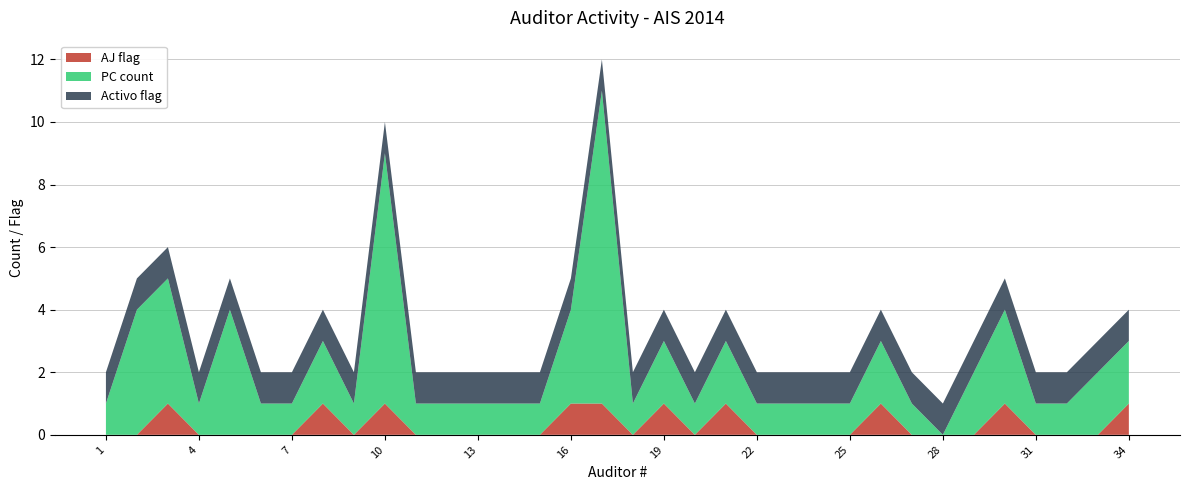

Reading left to right, extract all data points from this chart.

PC count: 1=1	2=4	3=4	4=1	5=4	6=1	7=1	8=2	9=1	10=8	11=1	12=1	13=1	14=1	15=1	16=3	17=10	18=1	19=2	20=1	21=2	22=1	23=1	24=1	25=1	26=2	27=1	28=0	29=2	30=3	31=1	32=1	33=2	34=2
AJ flag: 1=0	2=0	3=1	4=0	5=0	6=0	7=0	8=1	9=0	10=1	11=0	12=0	13=0	14=0	15=0	16=1	17=1	18=0	19=1	20=0	21=1	22=0	23=0	24=0	25=0	26=1	27=0	28=0	29=0	30=1	31=0	32=0	33=0	34=1
Activo flag: 1=1	2=1	3=1	4=1	5=1	6=1	7=1	8=1	9=1	10=1	11=1	12=1	13=1	14=1	15=1	16=1	17=1	18=1	19=1	20=1	21=1	22=1	23=1	24=1	25=1	26=1	27=1	28=1	29=1	30=1	31=1	32=1	33=1	34=1